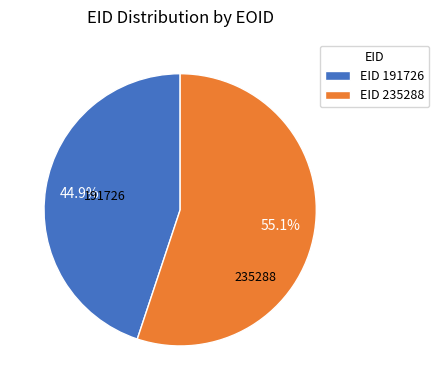

Which slice represents more than half of the pie?

EID 235288